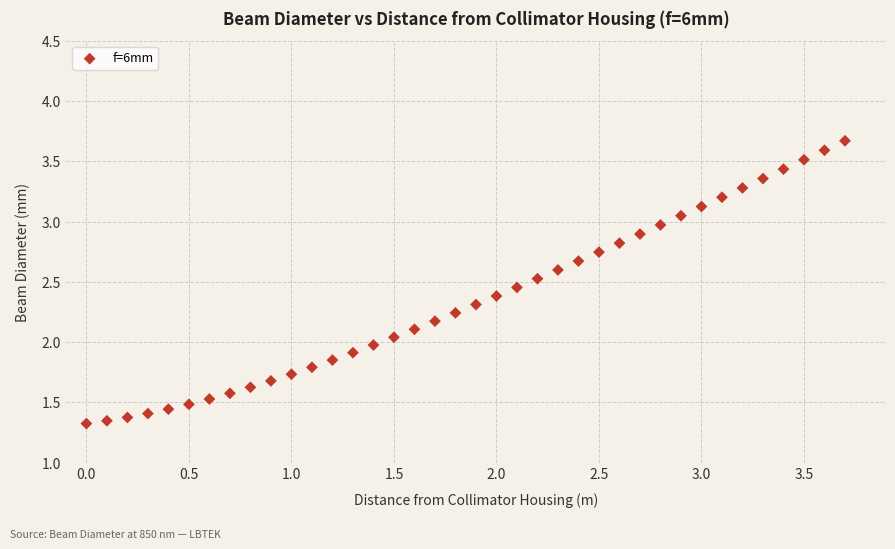

What is the range of X values (max minus min)?

3.7